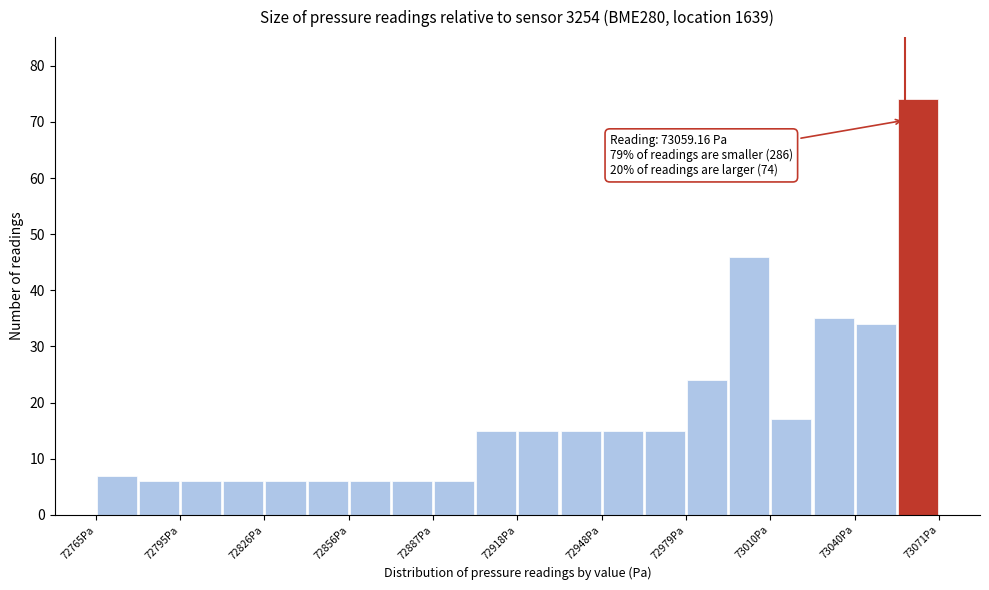

Around what value on the x-axis is the tallest bar? Give the approximate position of its centre, as read against the axis.

73065